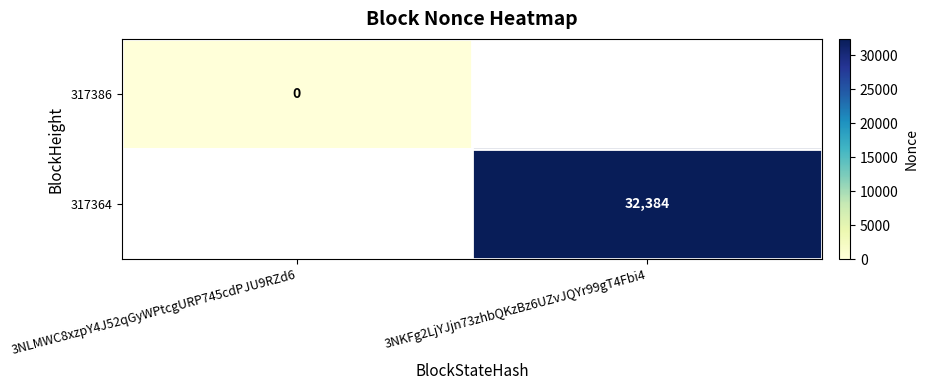

Between 3NLMWC8xzpY4J52qGyWPtcgURP745cdPJU9RZd6 and 3NKFg2LjYJjn73zhbQKzBz6UZvJQYr99gT4Fbi4, which is larger?

3NKFg2LjYJjn73zhbQKzBz6UZvJQYr99gT4Fbi4